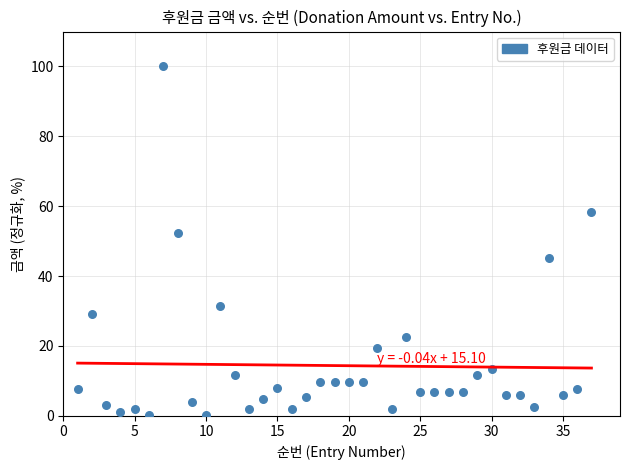

What is the range of Y values (max minus min)?

99.8